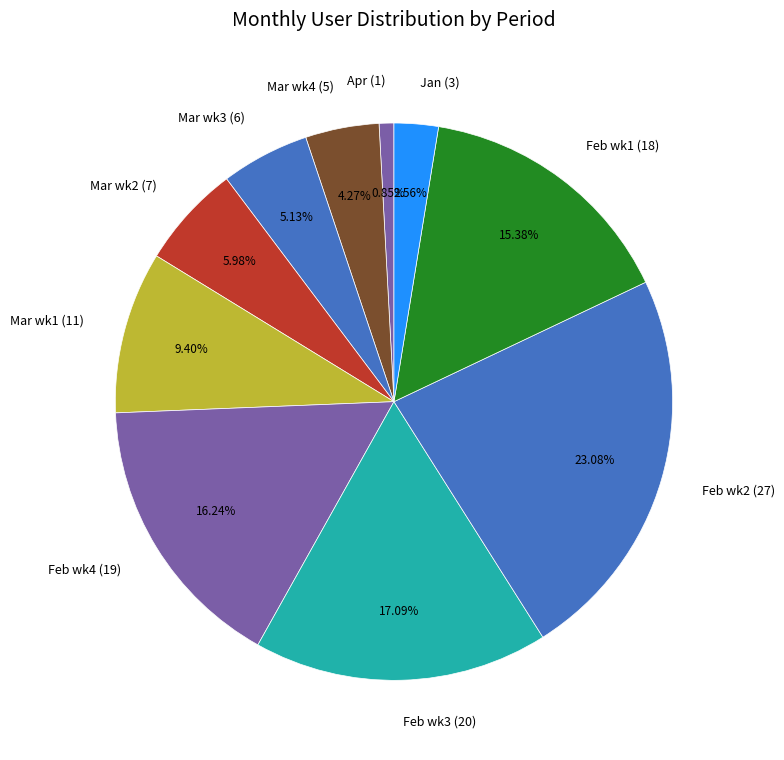

Between Feb wk3 (20) and Mar wk1 (11), which is larger?

Feb wk3 (20)